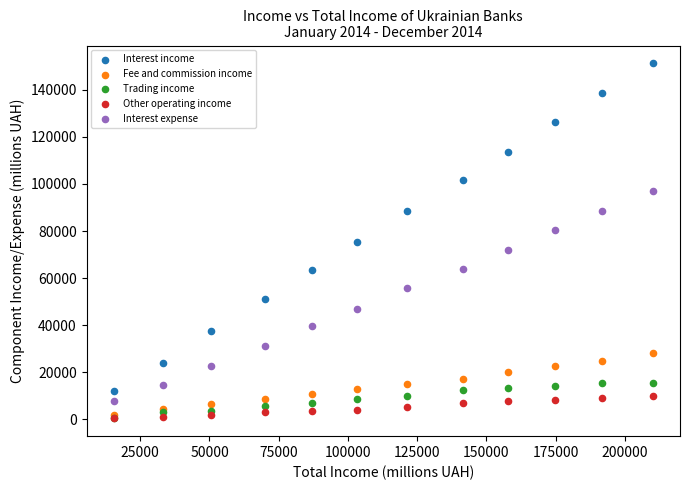

What are all the series names shown in the legend?

Interest income, Fee and commission income, Trading income, Other operating income, Interest expense